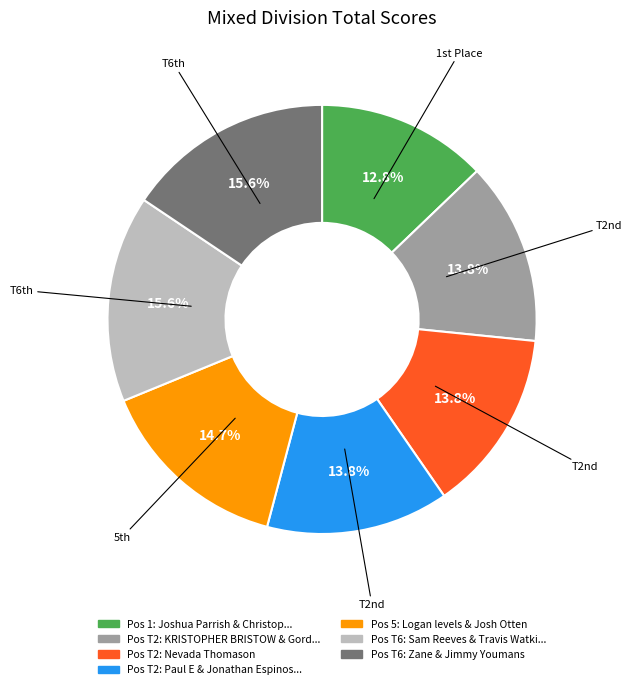

Does any single category account for the majority?

No